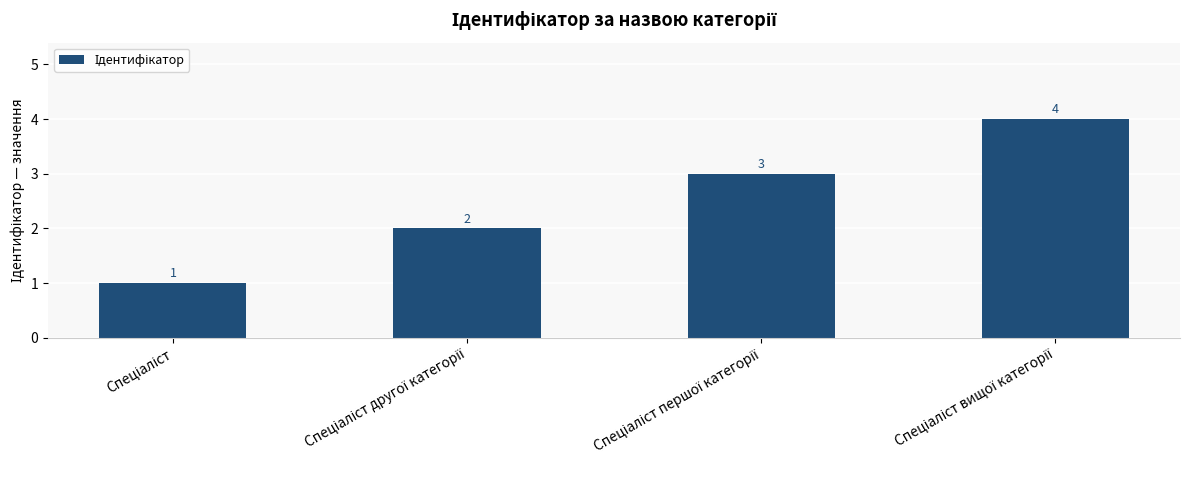

Count the values in the range 2 to 4.

3